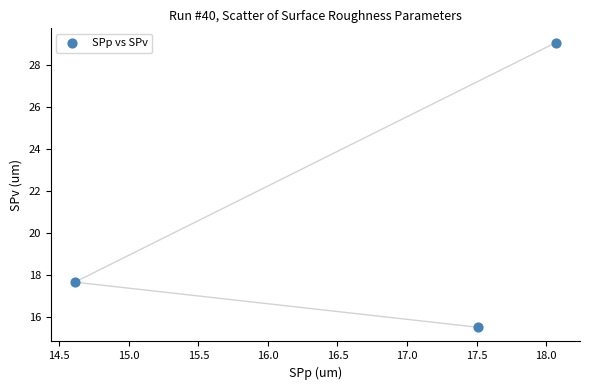

What is the average Y value?

20.7